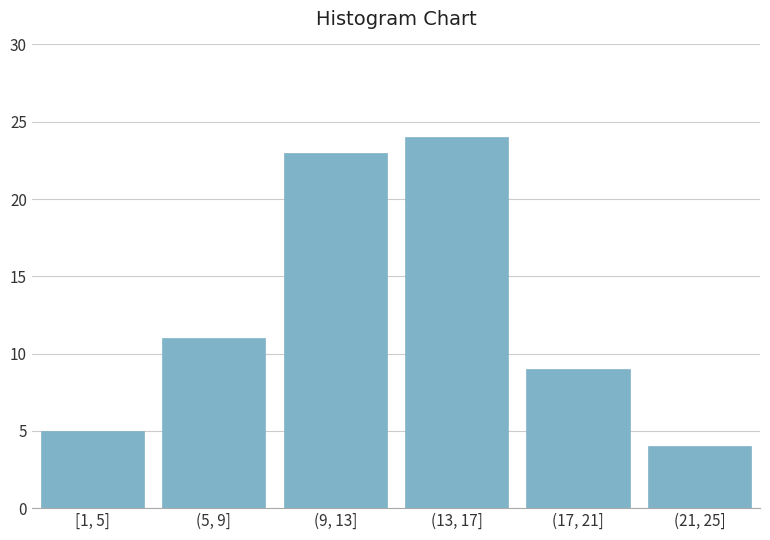

Reading left to right, transcribe all the data shown in this chart.

[1, 5]=5	(5, 9]=11	(9, 13]=23	(13, 17]=24	(17, 21]=9	(21, 25]=4